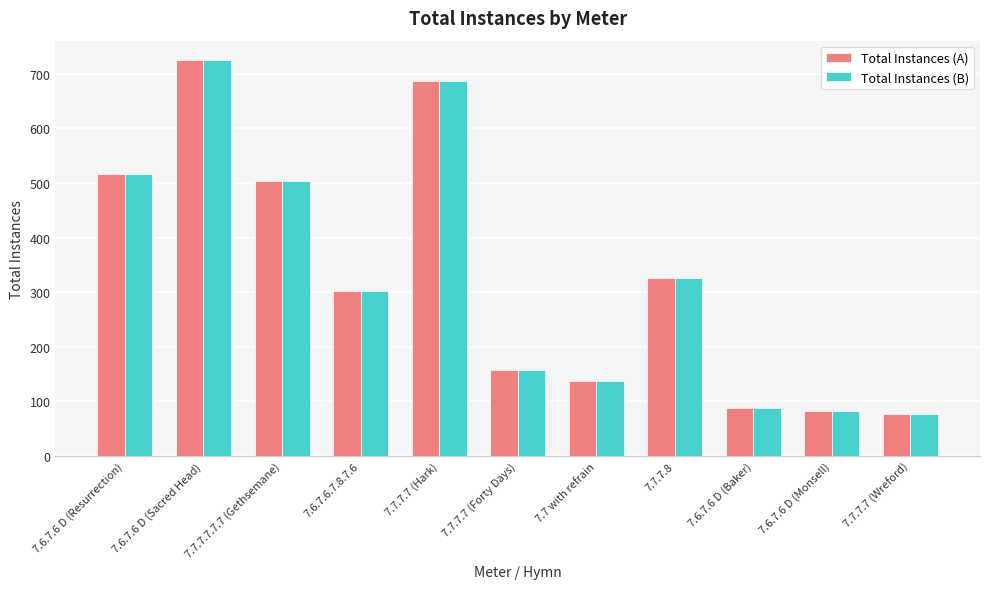

Reading left to right, extract all data points from this chart.

Total Instances (A): 7.6.7.6 D (Resurrection)=517	7.6.7.6 D (Sacred Head)=724	7.7.7.7.7.7 (Gethsemane)=504	7.6.7.6.7.8.7.6=302	7.7.7.7 (Hark)=687	7.7.7.7 (Forty Days)=157	7.7 with refrain=138	7.7.7.8=326	7.6.7.6 D (Baker)=88	7.6.7.6 D (Monsell)=83	7.7.7.7 (Wreford)=77
Total Instances (B): 7.6.7.6 D (Resurrection)=517	7.6.7.6 D (Sacred Head)=724	7.7.7.7.7.7 (Gethsemane)=504	7.6.7.6.7.8.7.6=302	7.7.7.7 (Hark)=687	7.7.7.7 (Forty Days)=157	7.7 with refrain=138	7.7.7.8=326	7.6.7.6 D (Baker)=88	7.6.7.6 D (Monsell)=83	7.7.7.7 (Wreford)=77